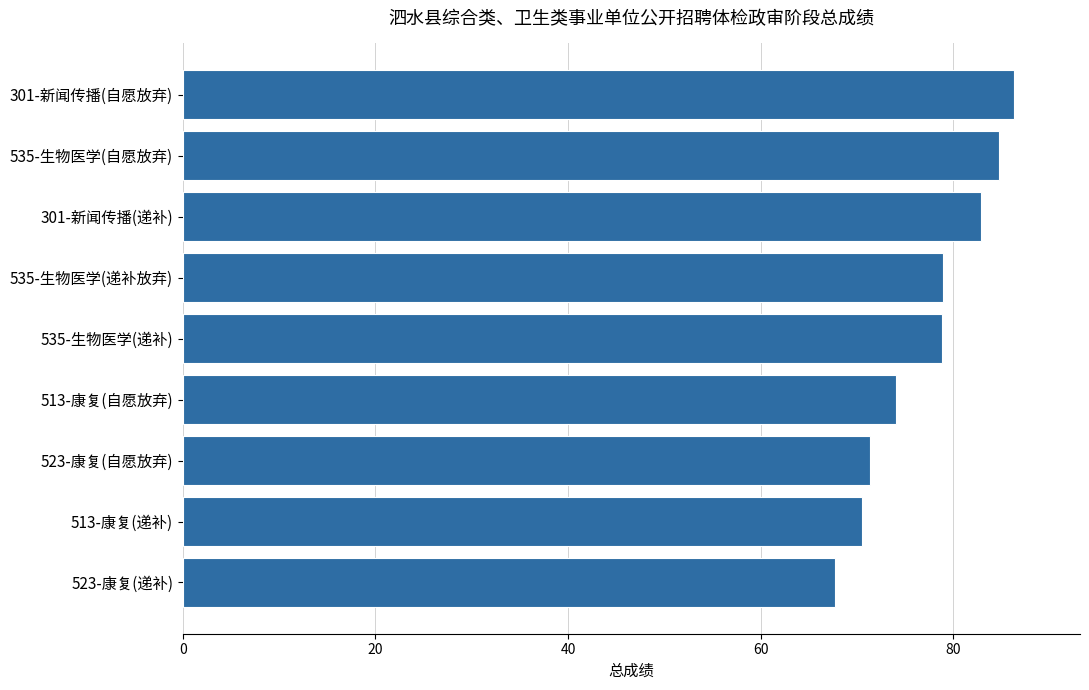

What is the sum of the values at 535-生物医学(递补) and 301-新闻传播(递补)?

161.7